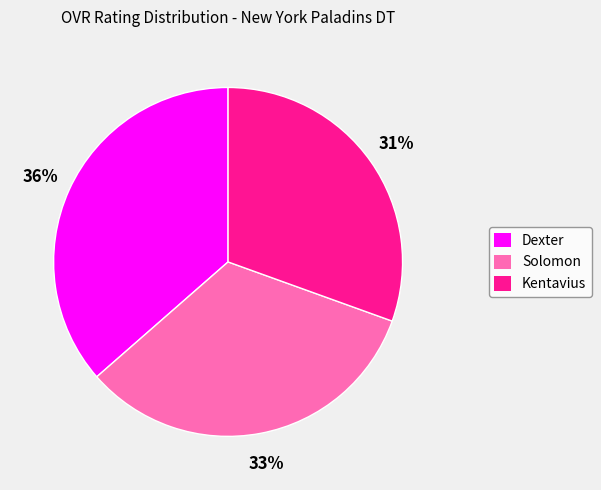

Between Kentavius and Solomon, which is larger?

Solomon